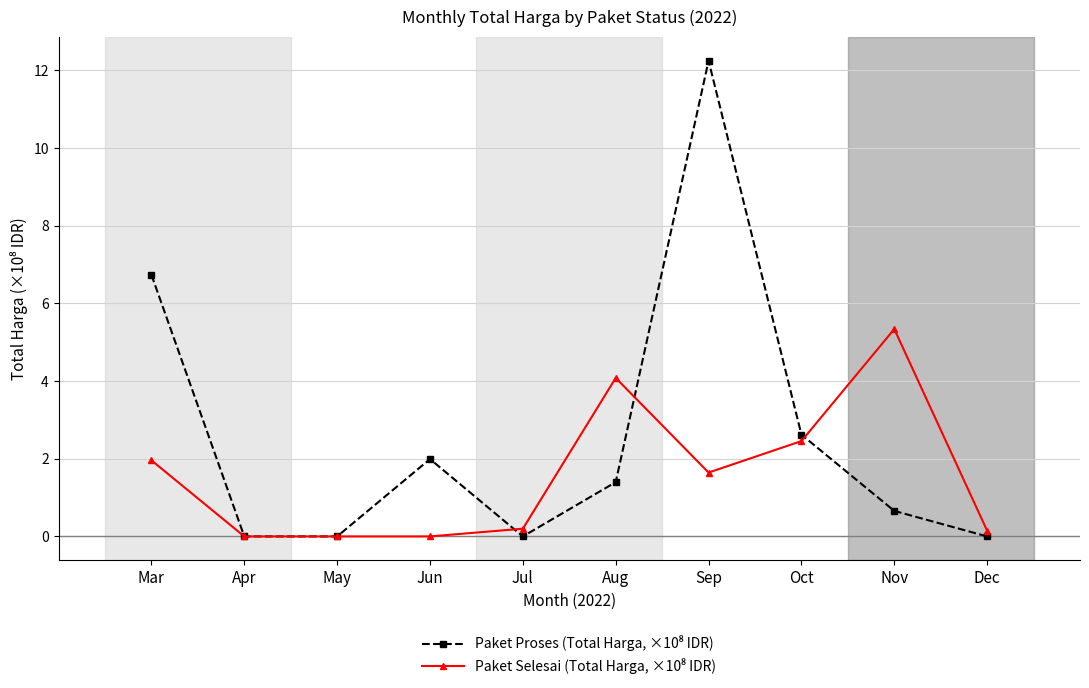

Which category has the highest value across all series?

Sep